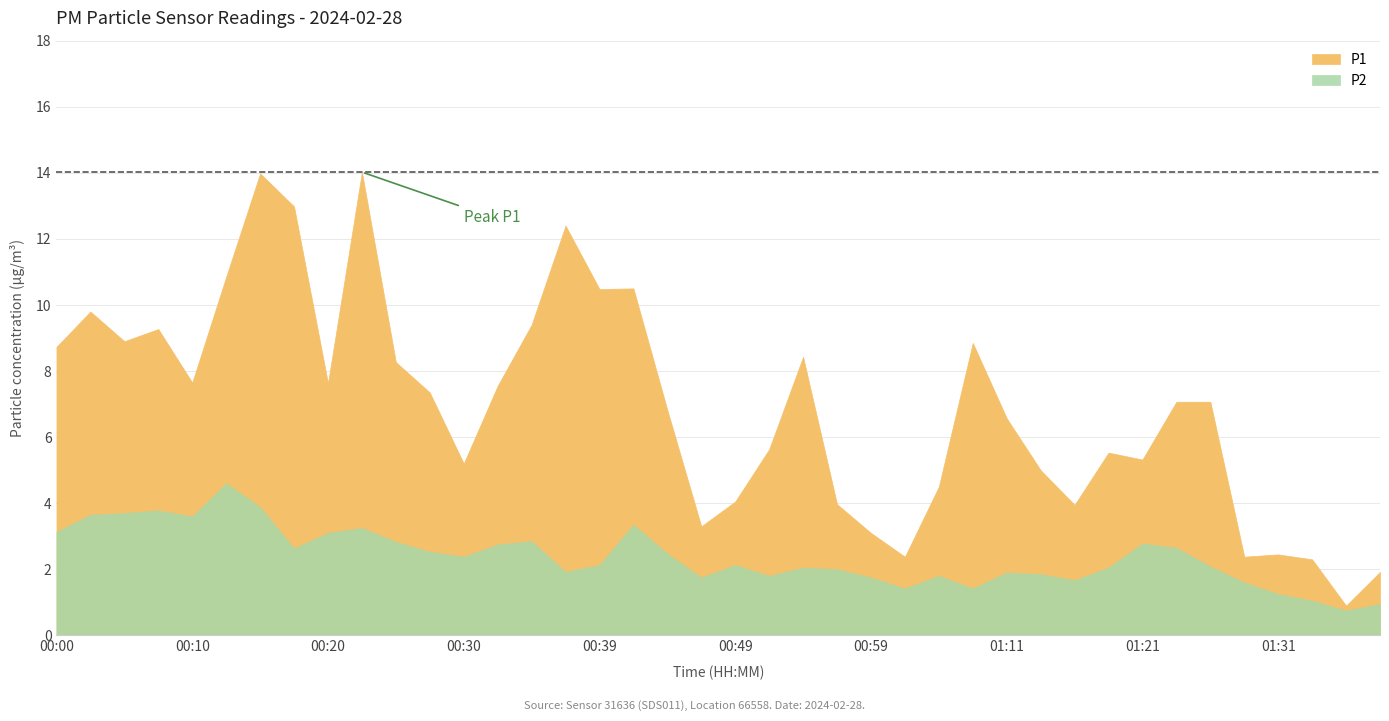

True or false: P2 and P1 intersect in this chart.

False